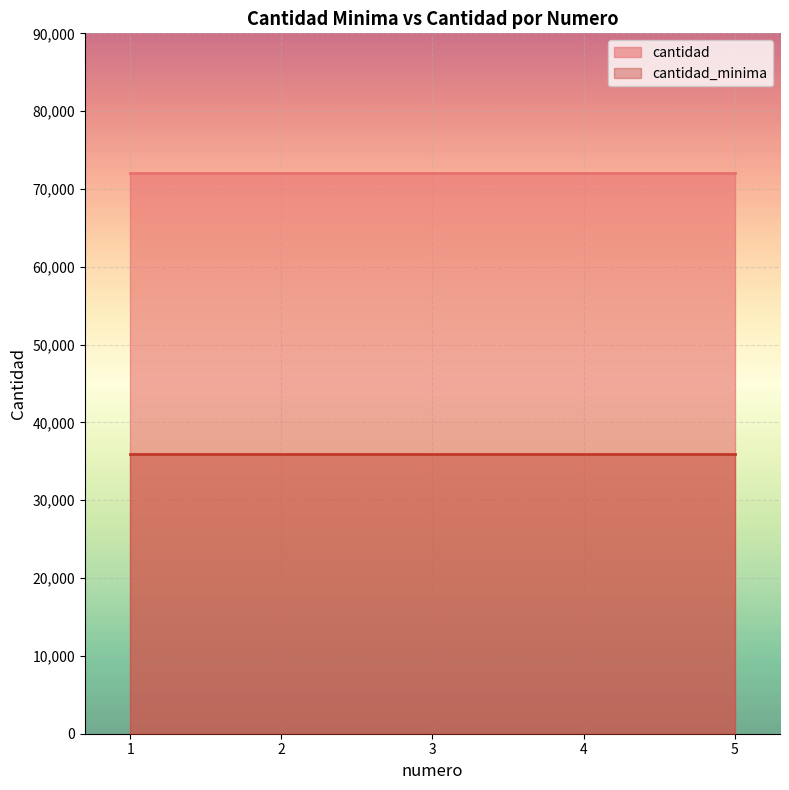

What is the approximate value of cantidad_minima at 3?

36000